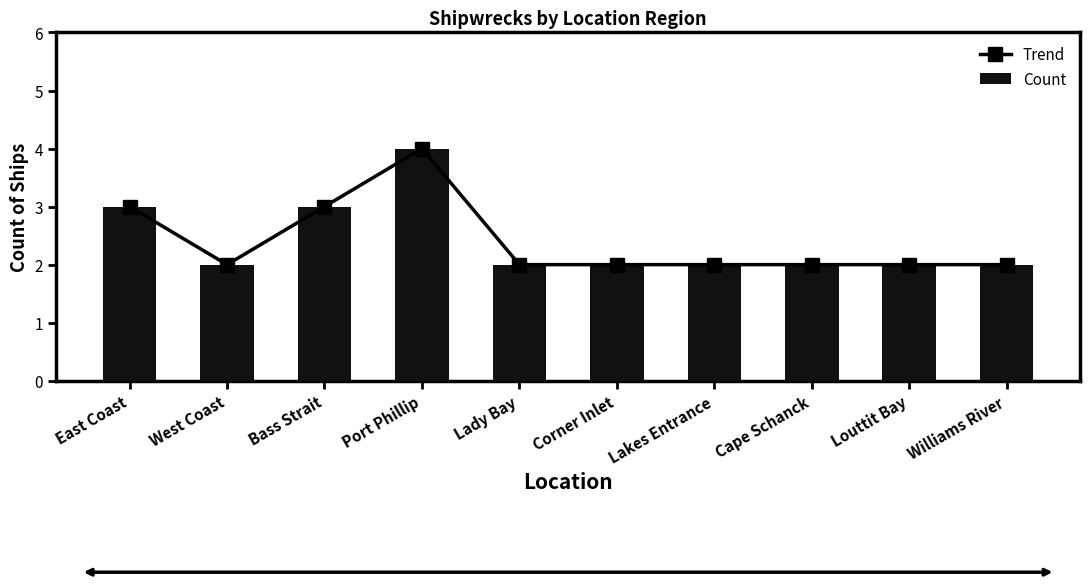

What value does the Count series have at Louttit Bay?

2